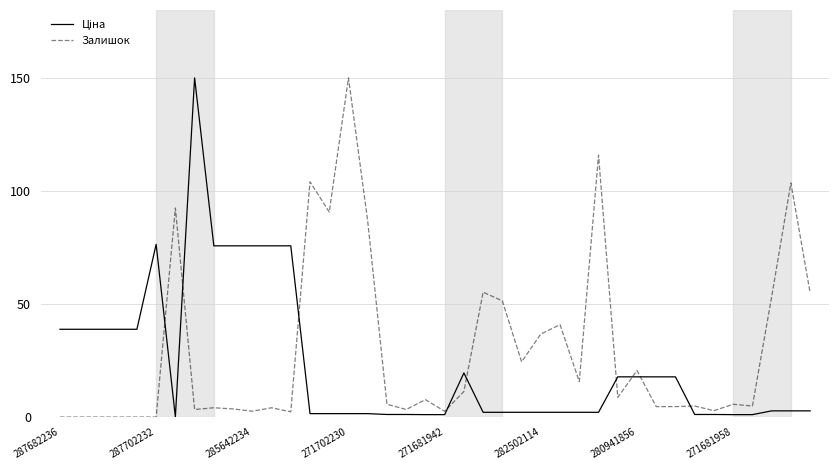

Count the number of categories in the chart.

40